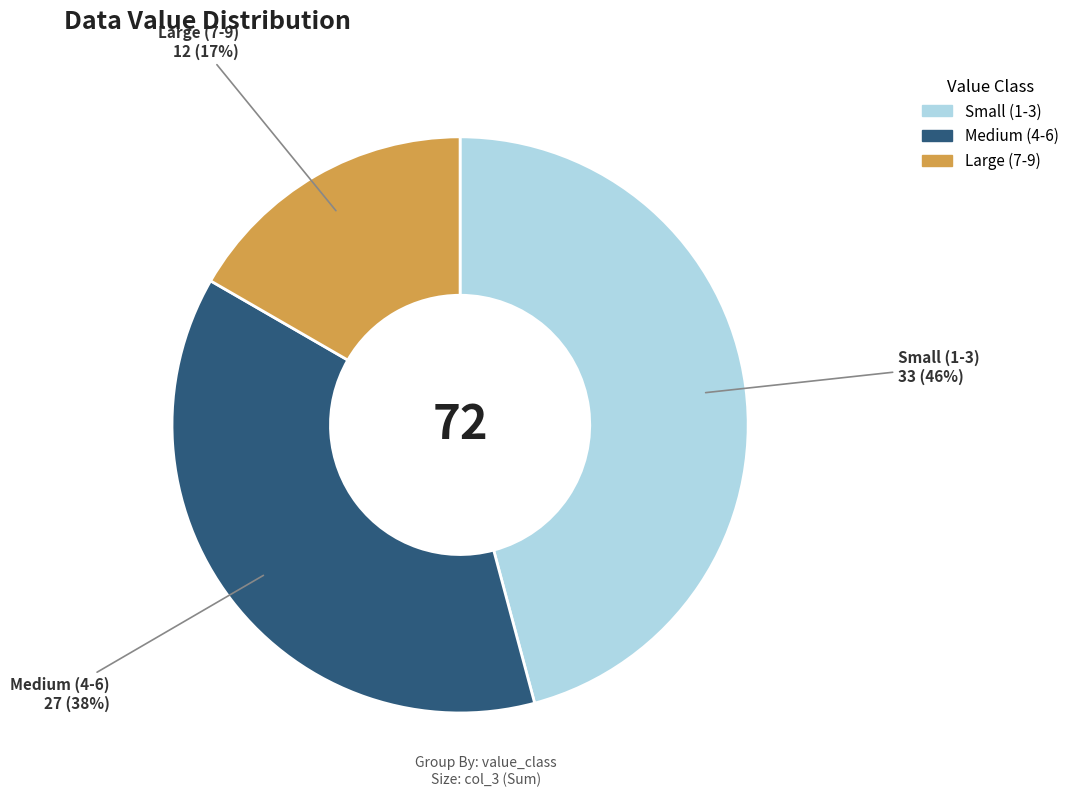

Is there a majority slice in this chart?

No